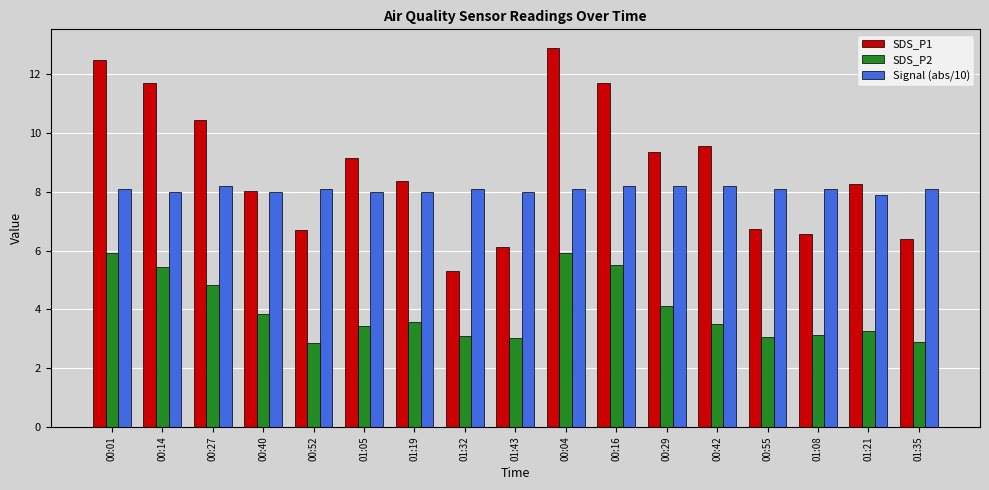

Between 00:04 and 00:55, which series saw the biggest shift?

SDS_P1